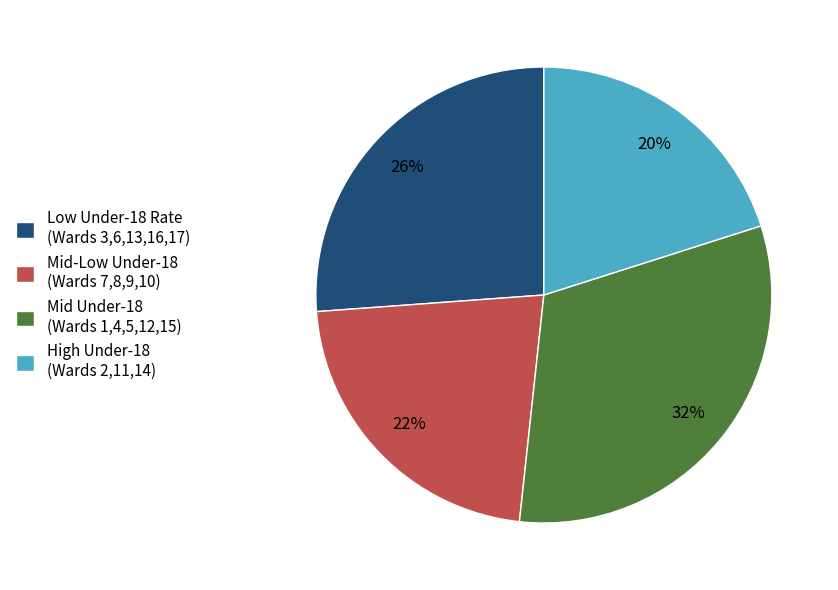

What is the smallest slice in the pie chart?

High Under-18 (Wards 2,11,14)